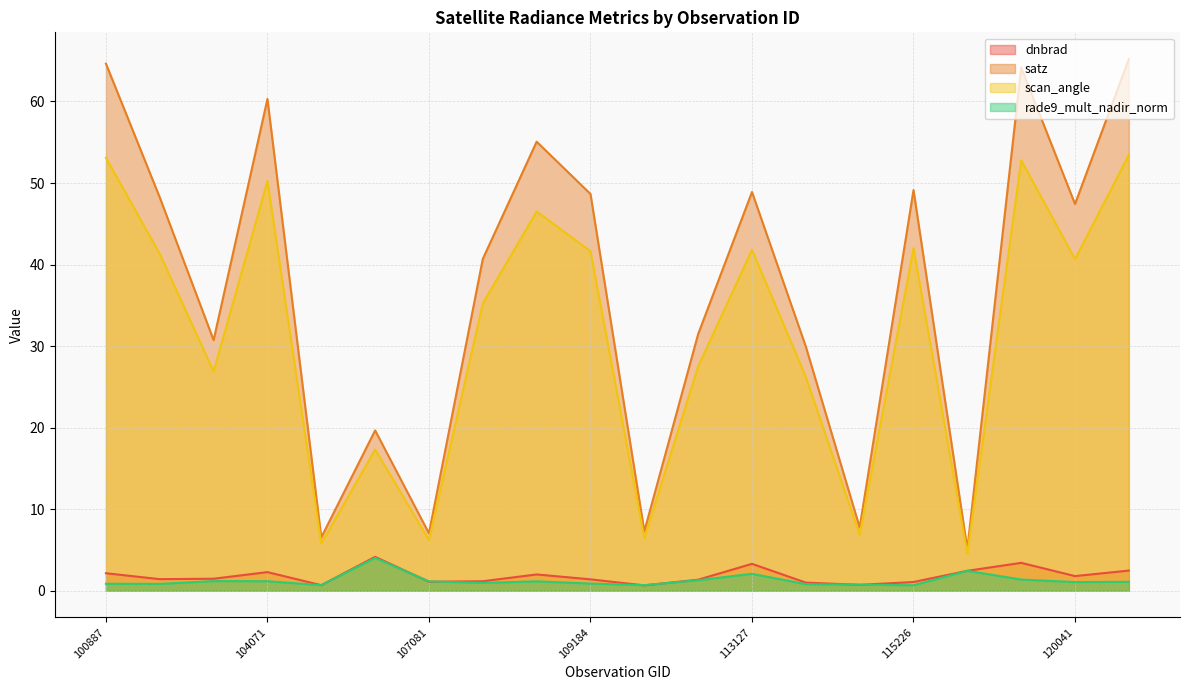

How many categories are shown in the chart?

20